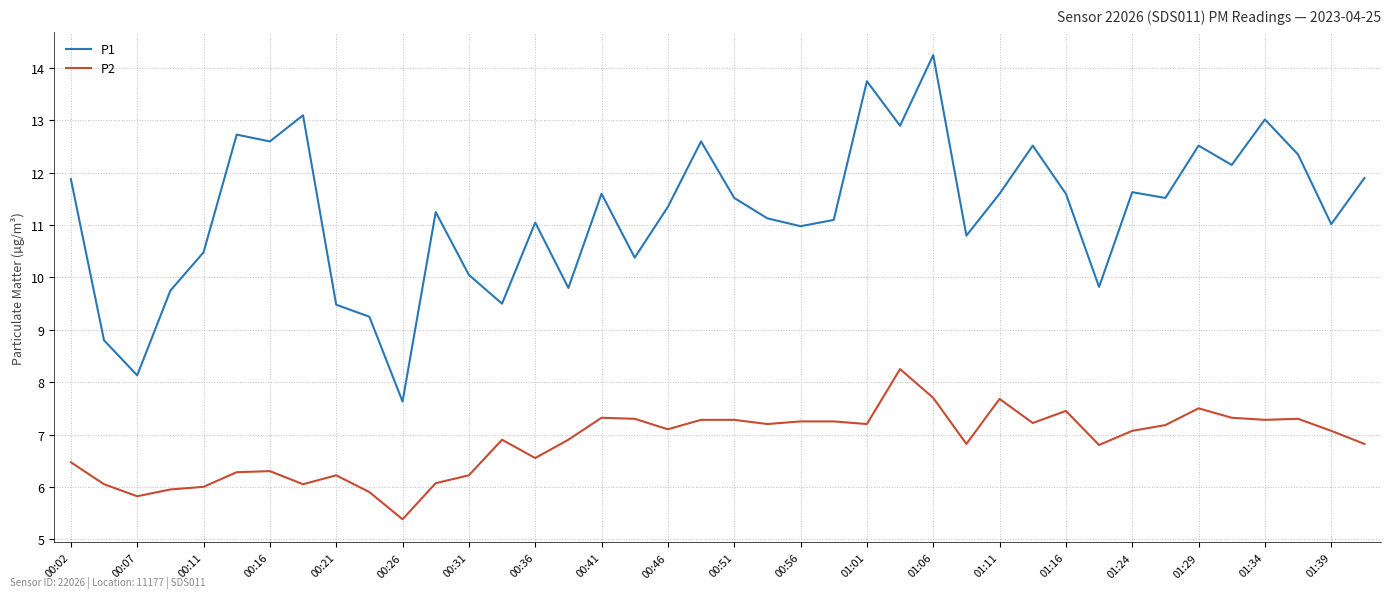

How many lines are shown in the chart?

2